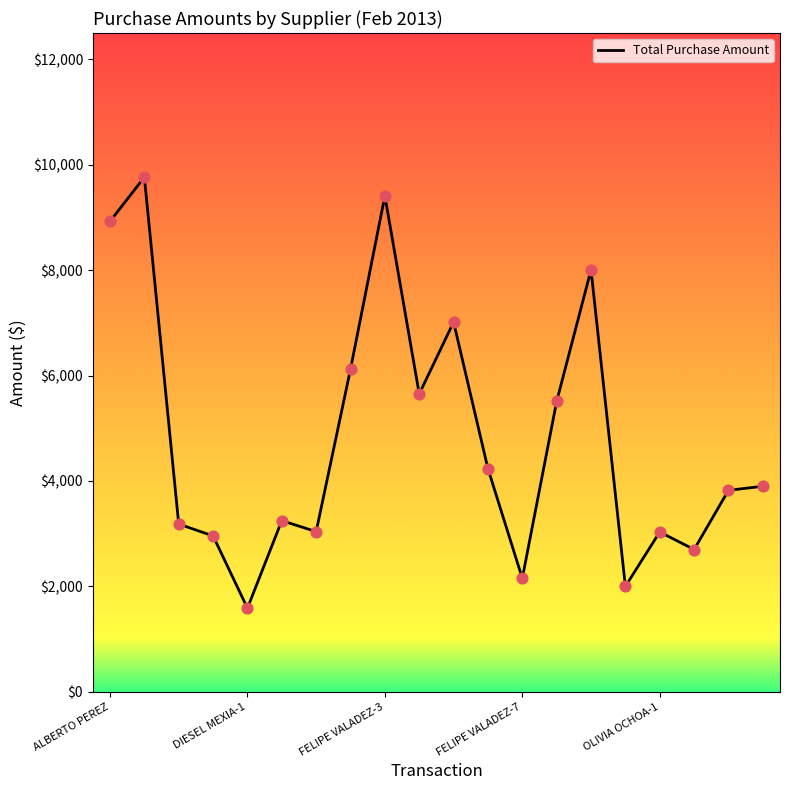

What is the smallest value displayed?

1586.9